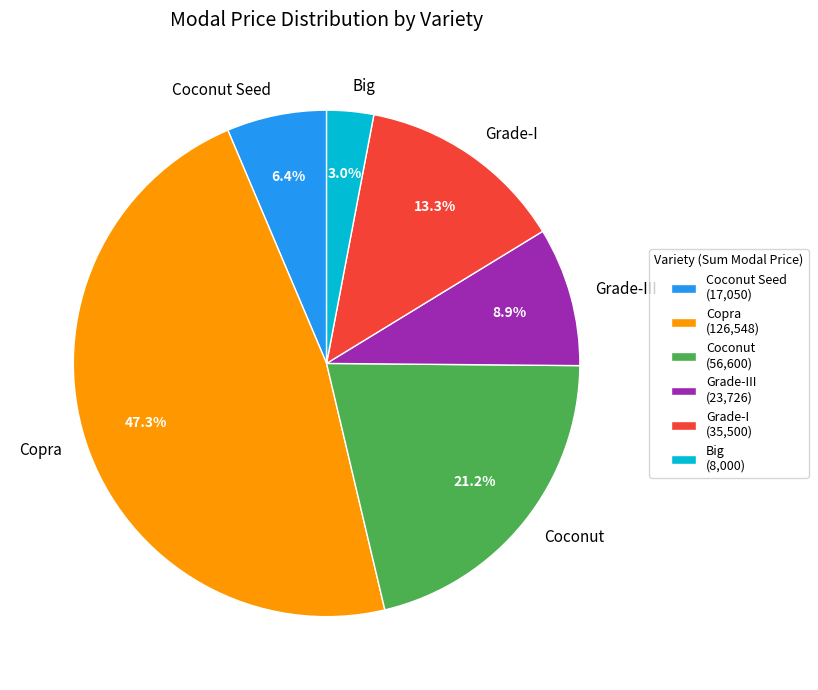

What portion of the pie excludes Coconut?

78.8%